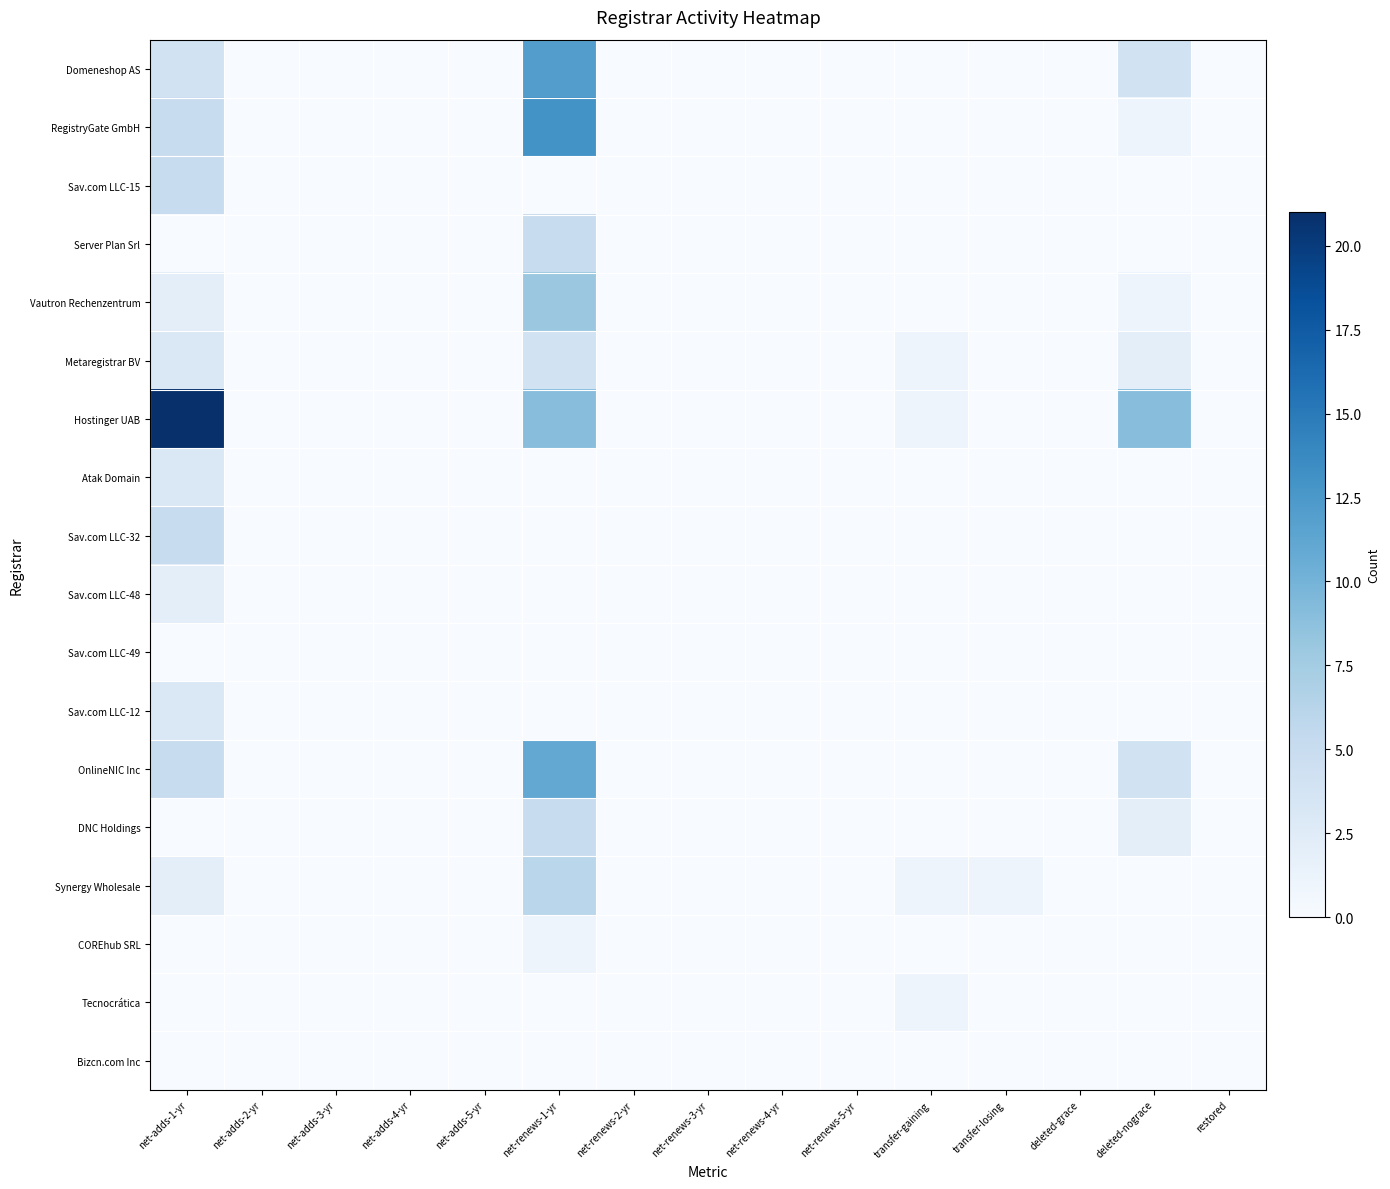

At which category does the chart reach its minimum across all series?

net-adds-2-yr